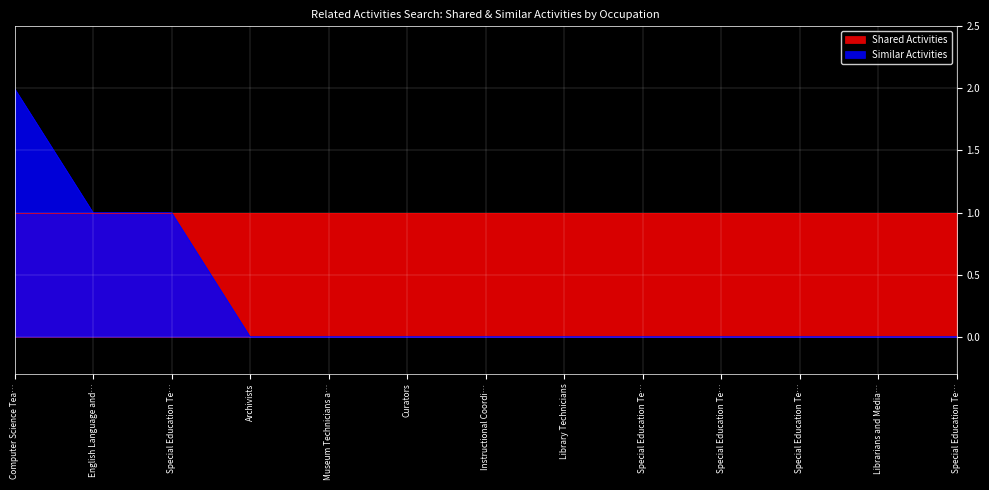

What is the difference between the maximum and minimum values?

2